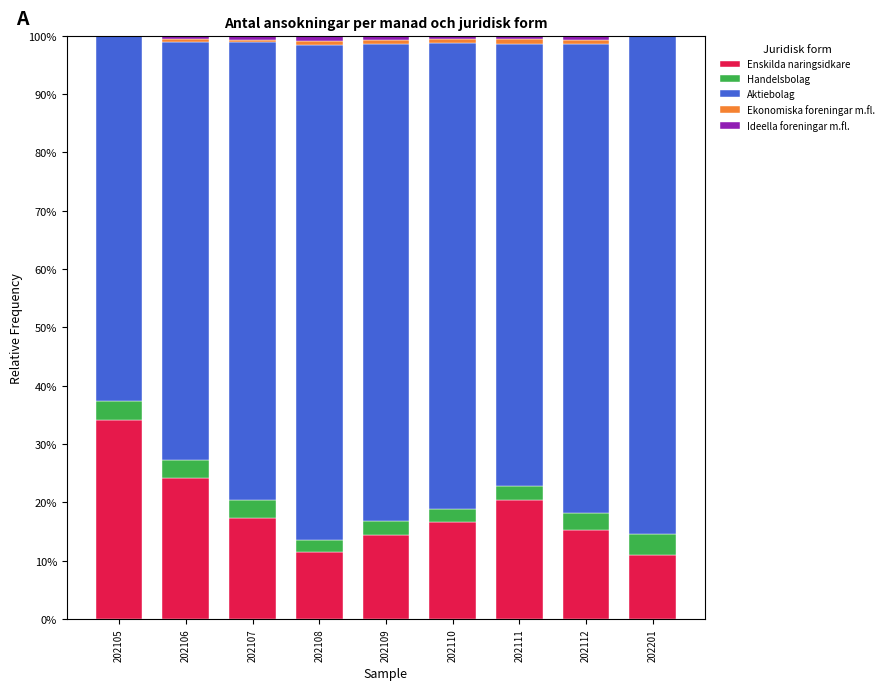

What is the sum of all Enskilda naringsidkare values?

164.7